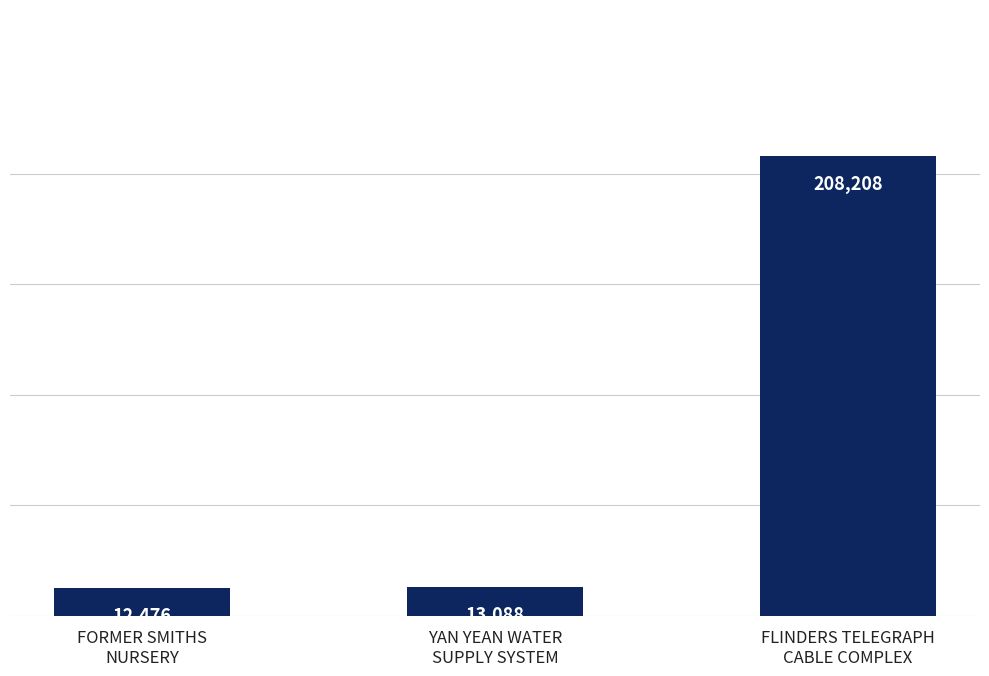

What is the value of the 3rd bar from the left?

208208